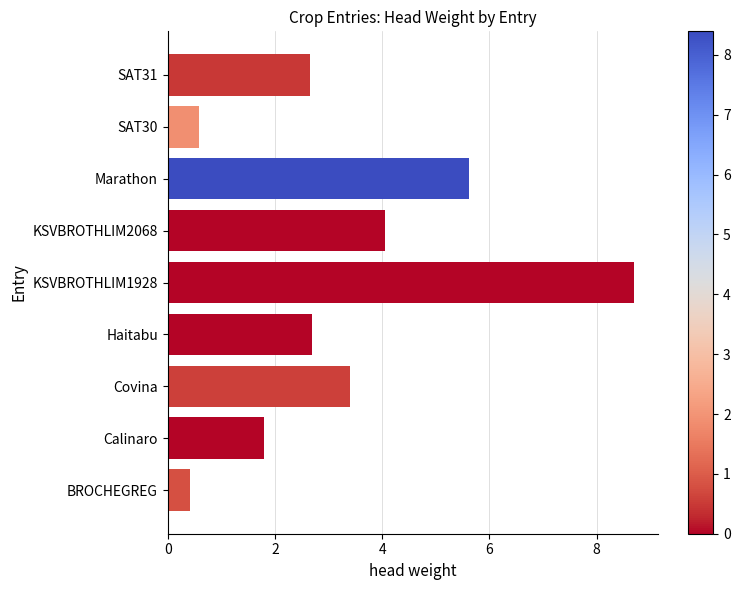

What is the ratio of the value at Covina to the value at KSVBROTHLIM2068?

0.8